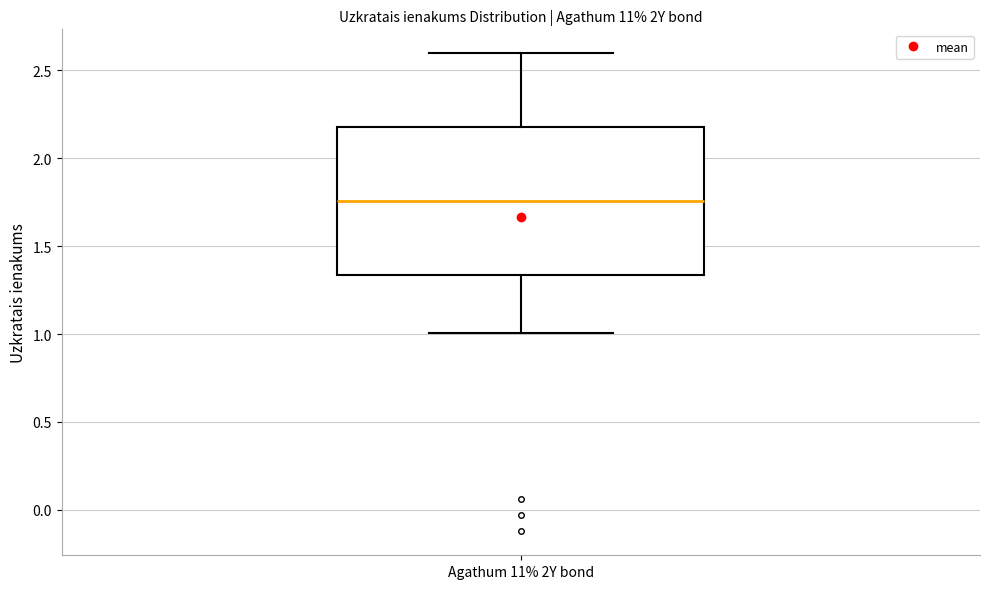

Read this box plot against the y-axis: the position of the median line, the range covered by the box, and the ends of both whiskers. The values are not printed on the chart, so give them approximately, as read against the axis.

median 1.75, box 1.35 to 2.20, whiskers 1.00 to 2.60